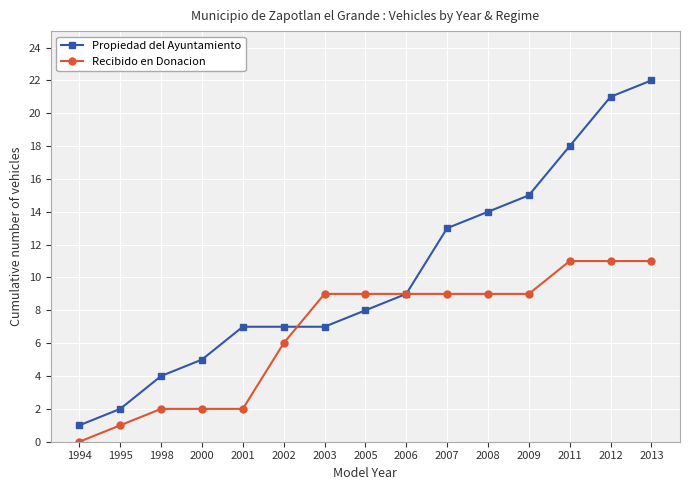

Which category has the lowest value across all series?

1994